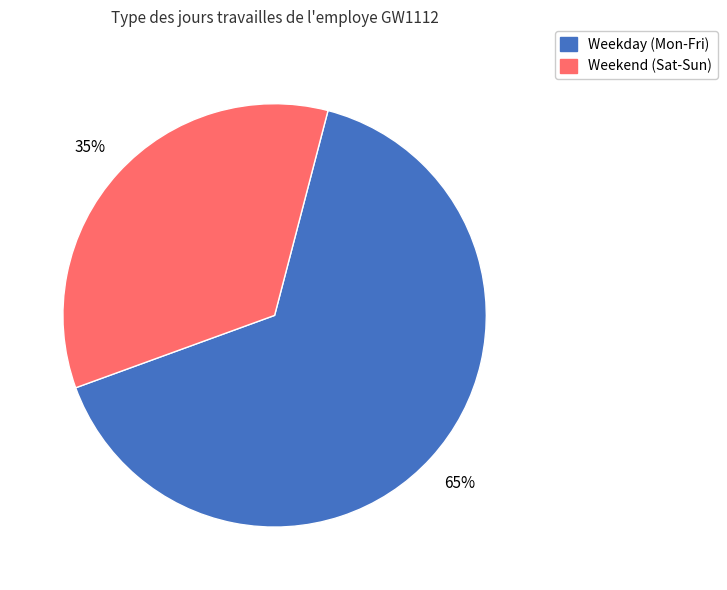

Is there any slice that represents more than half of the pie?

Yes